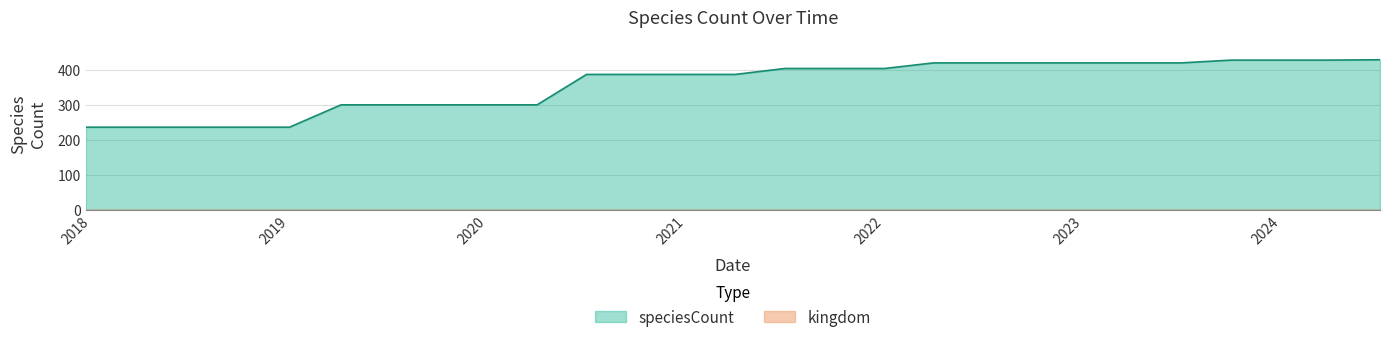

What is the label of the 8th point from the left?

2019-10-09